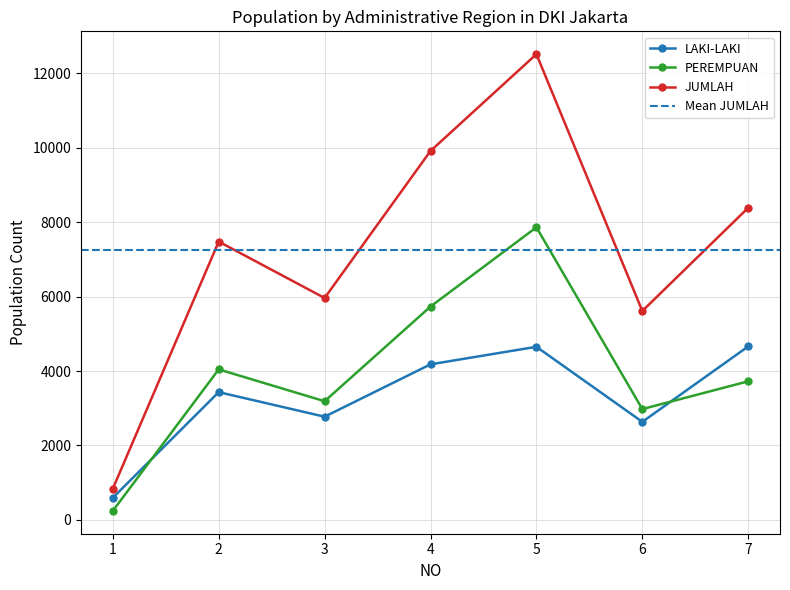

Reading left to right, list all the values displayed in this chart.

LAKI-LAKI: 594	3433	2773	4180	4651	2635	4662
PEREMPUAN: 243	4044	3189	5732	7861	2978	3724
JUMLAH: 837	7477	5962	9912	12512	5613	8386